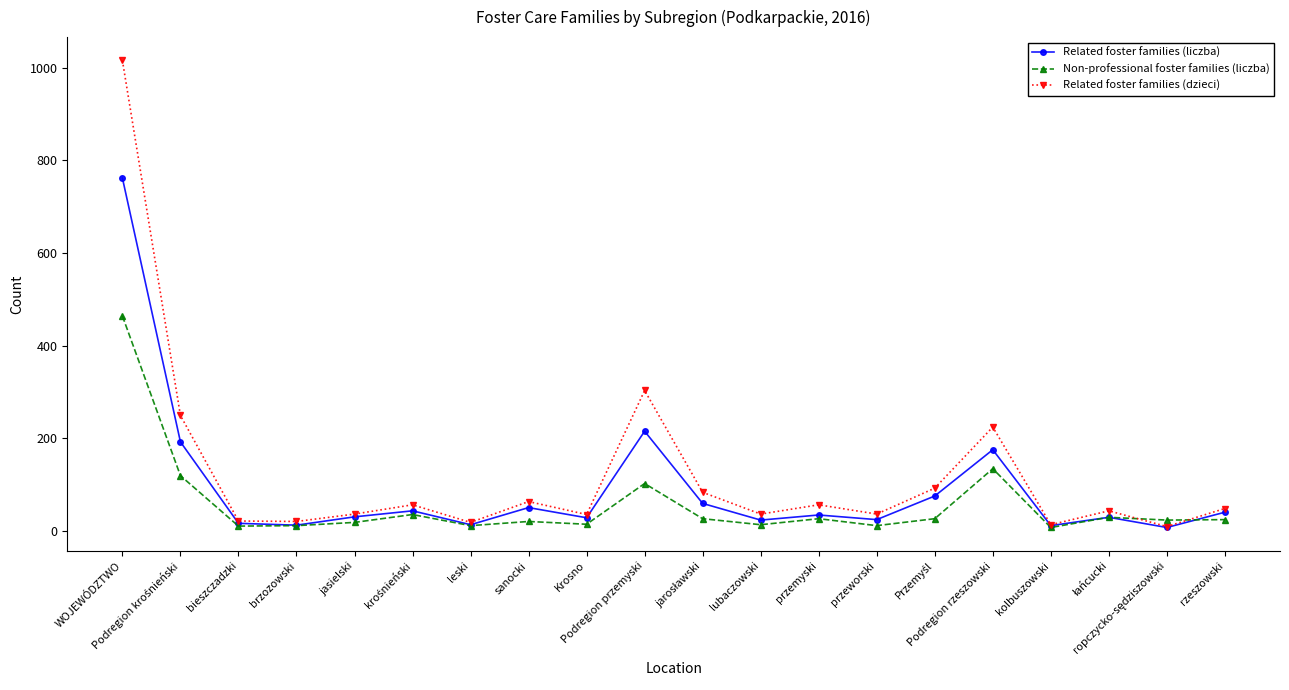

What is the maximum value for Non-professional foster families (liczba)?

464